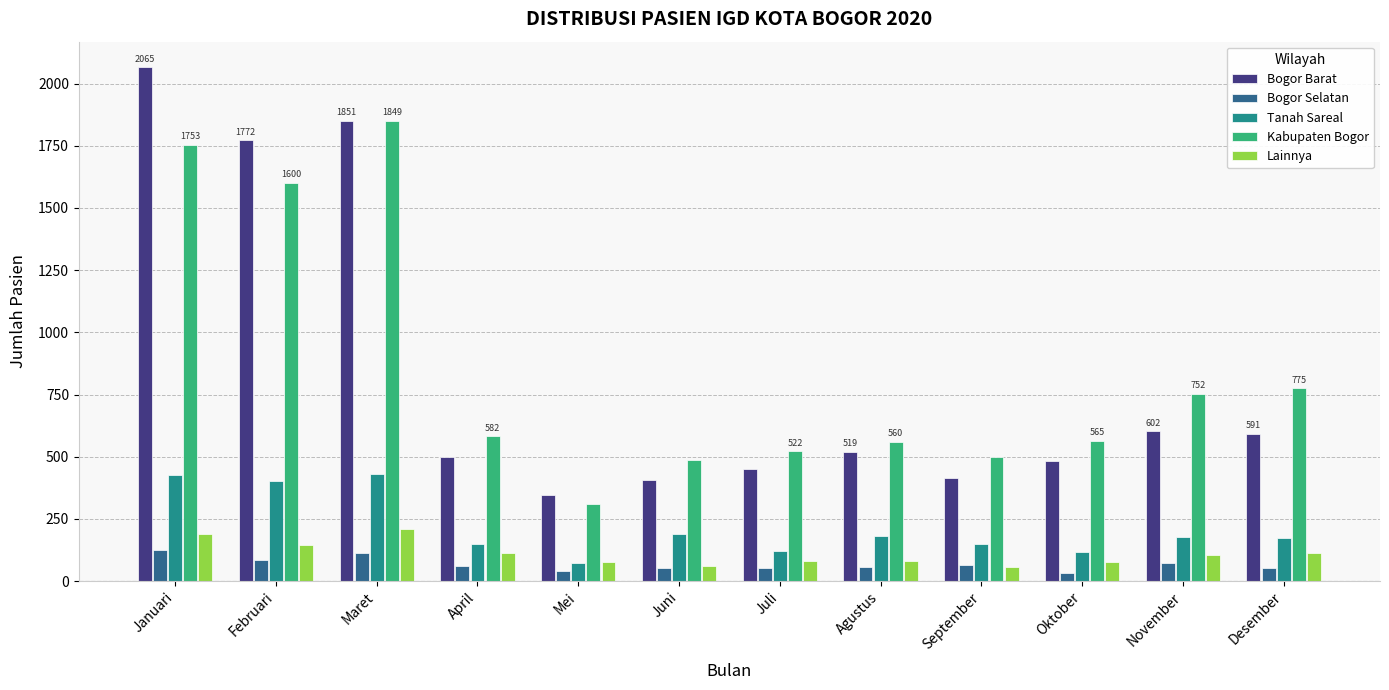

What position from the right is November?

2